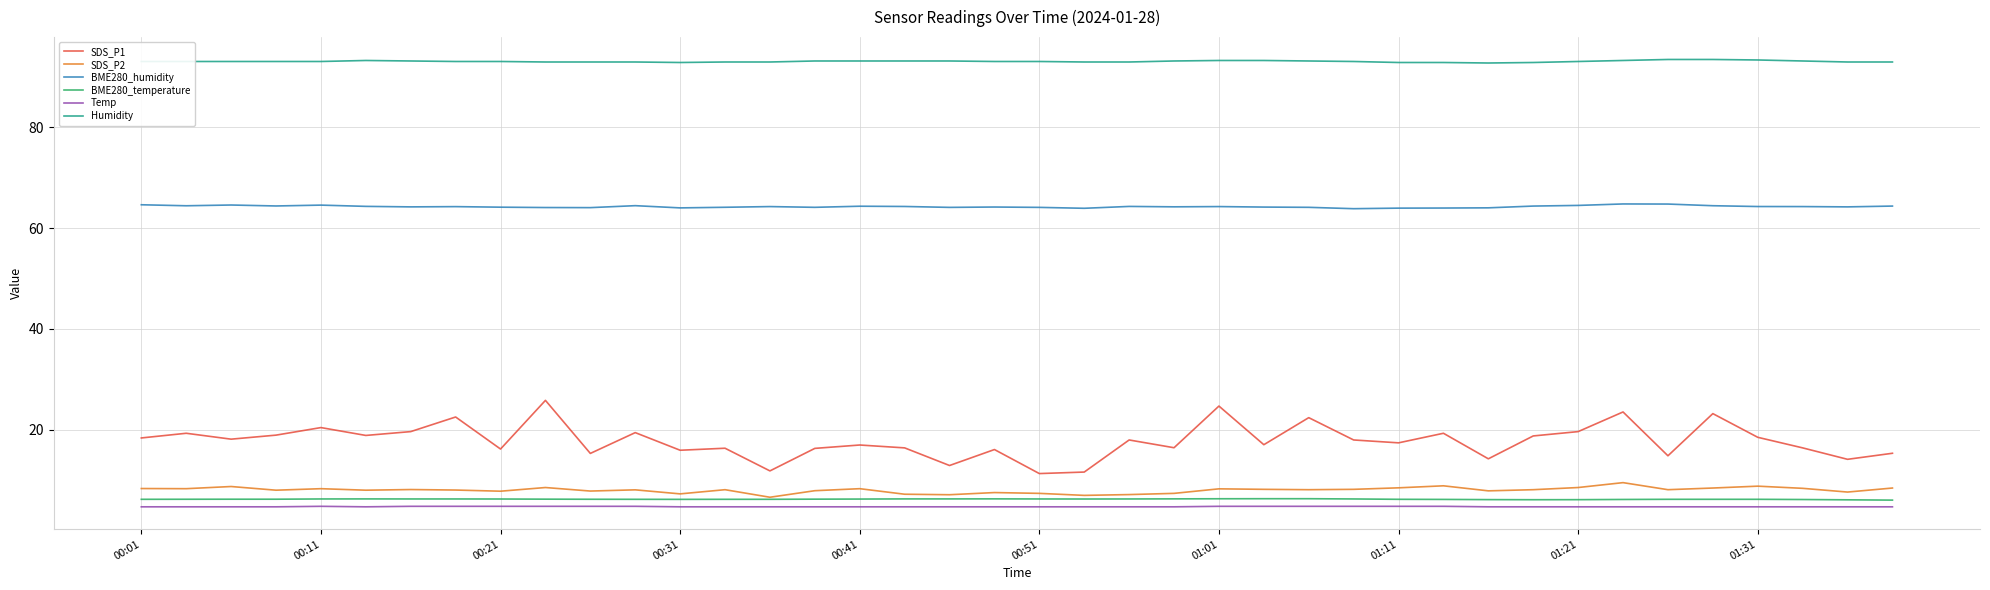

Which series has the widest spread of values?

SDS_P1